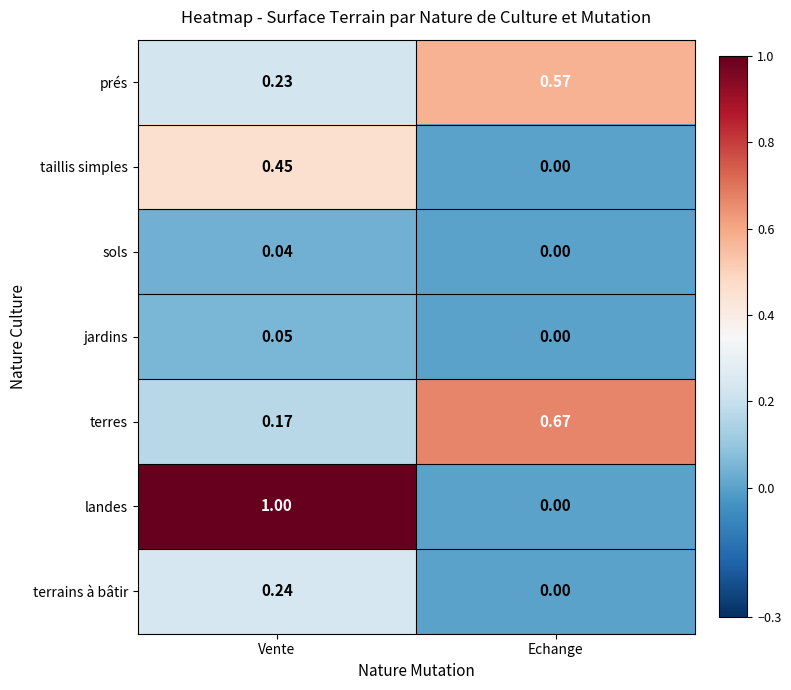

Rank the categories by terrains à bâtir value from lowest to highest.

Echange, Vente